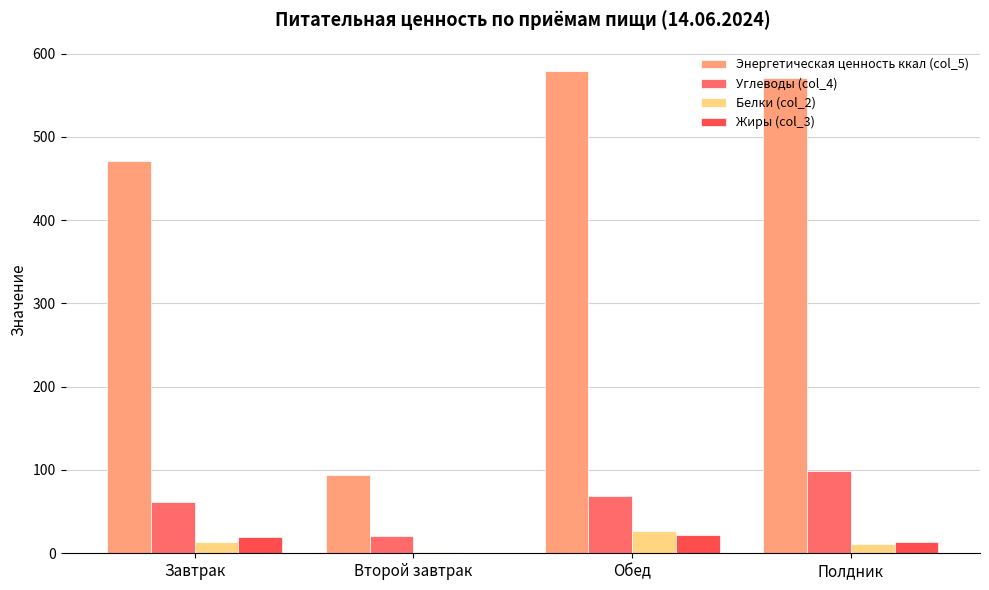

Is it true that Энергетическая ценность ккал (col_5) equals 153.9 at Второй завтрак?

False